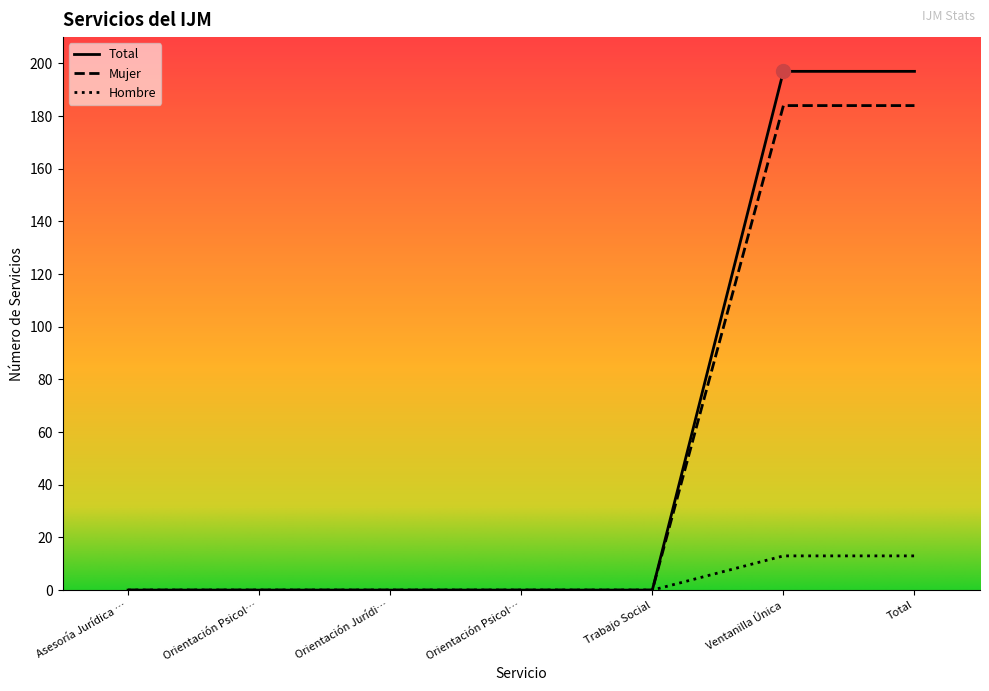

What are all the series names shown in the legend?

Total, Mujer, Hombre